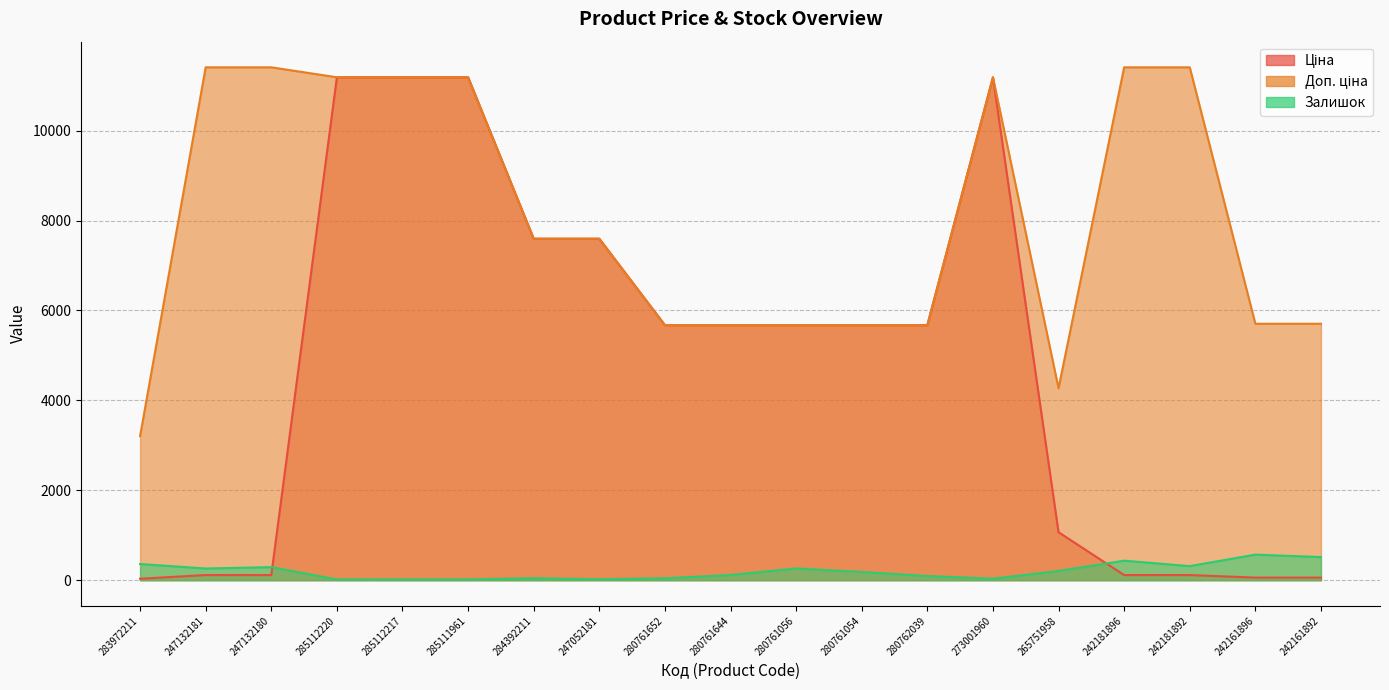

What is the sum of the Доп. ціна values at 273001960 and 242161892?

16893.2